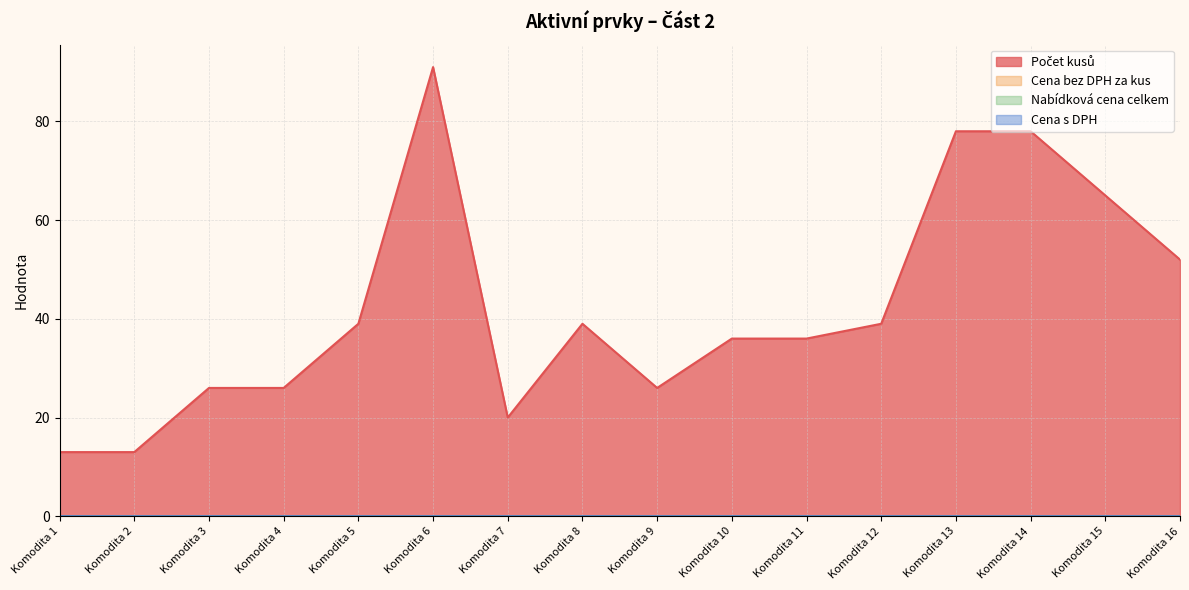

Does the chart have visible grid lines?

Yes